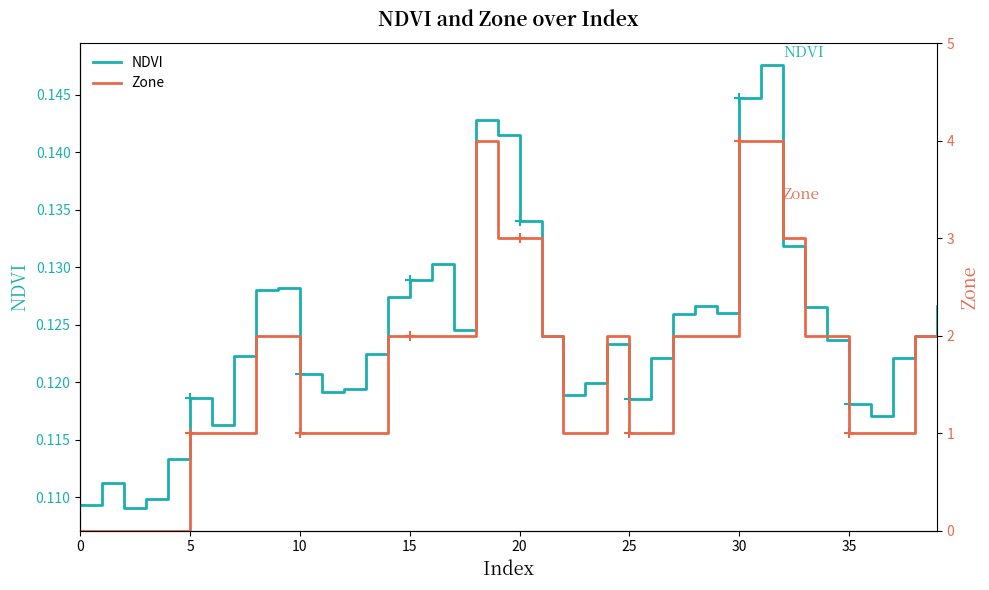

What are all the series names shown in the legend?

NDVI, Zone